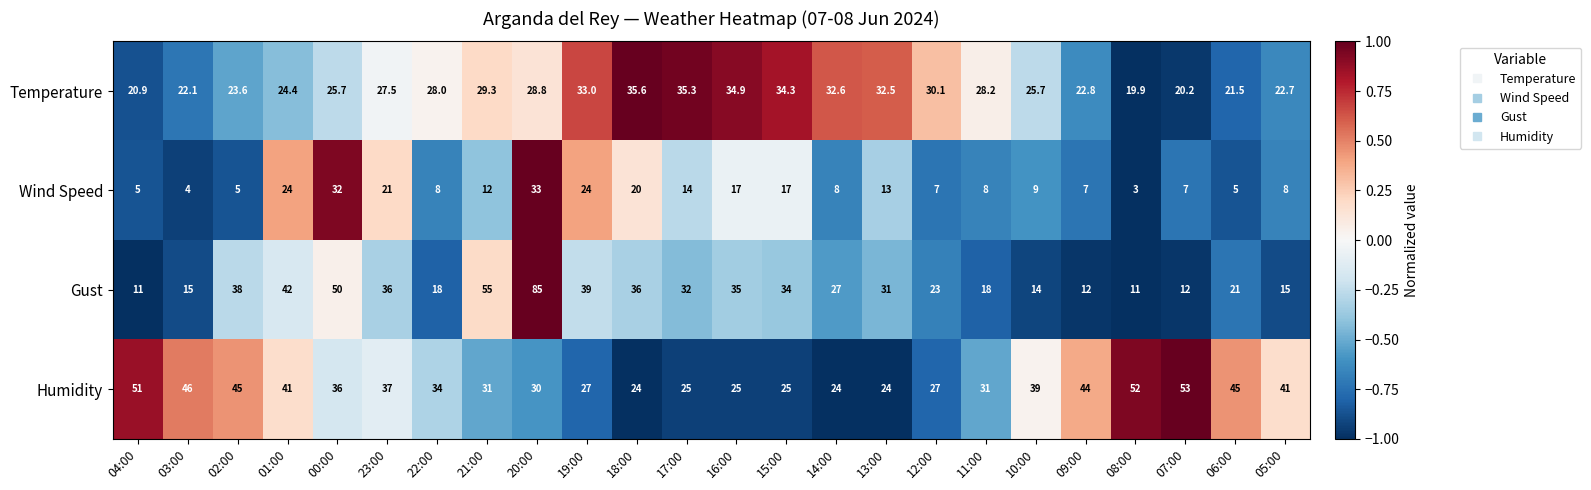

Rank the series by their maximum value, from lowest to highest.

Wind Speed, Temperature, Humidity, Gust